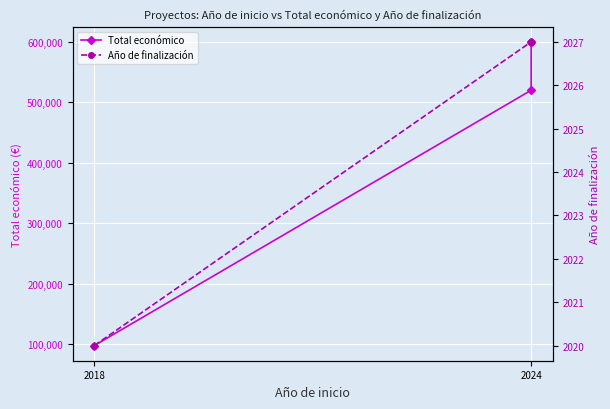

The value of Total económico at 2024 is 119300. True or false?

False